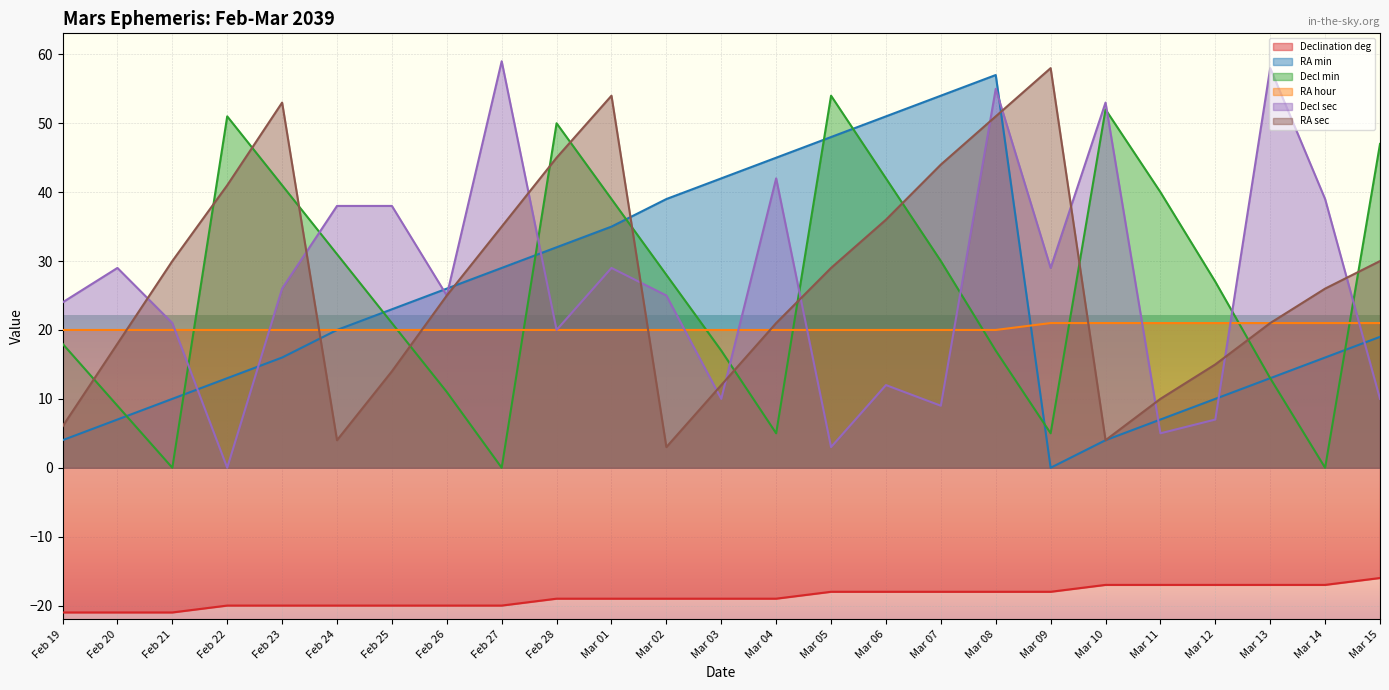

At which label does RA sec reach its peak?

Mar 09